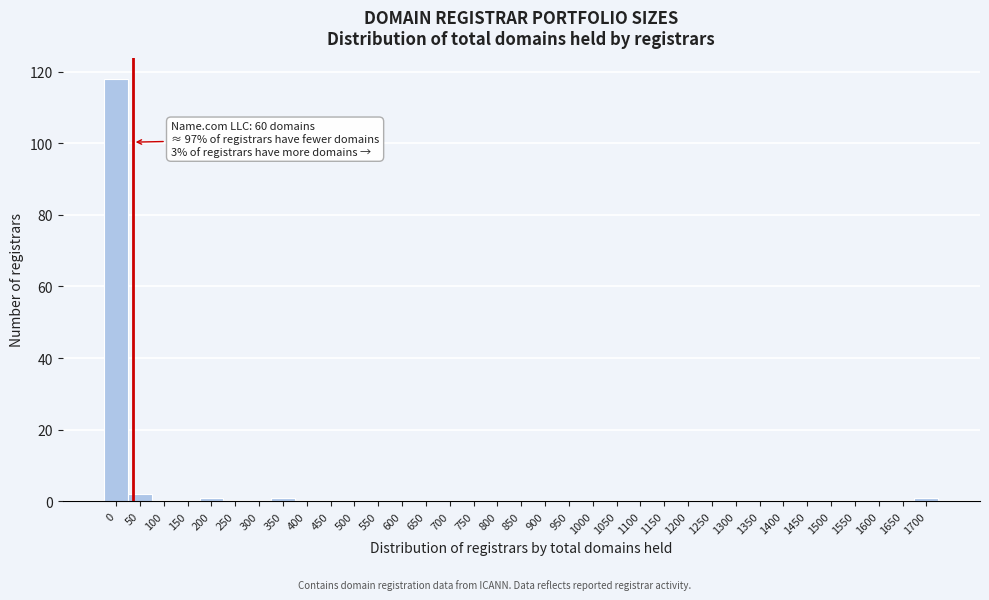

What is the sum of all values?

123